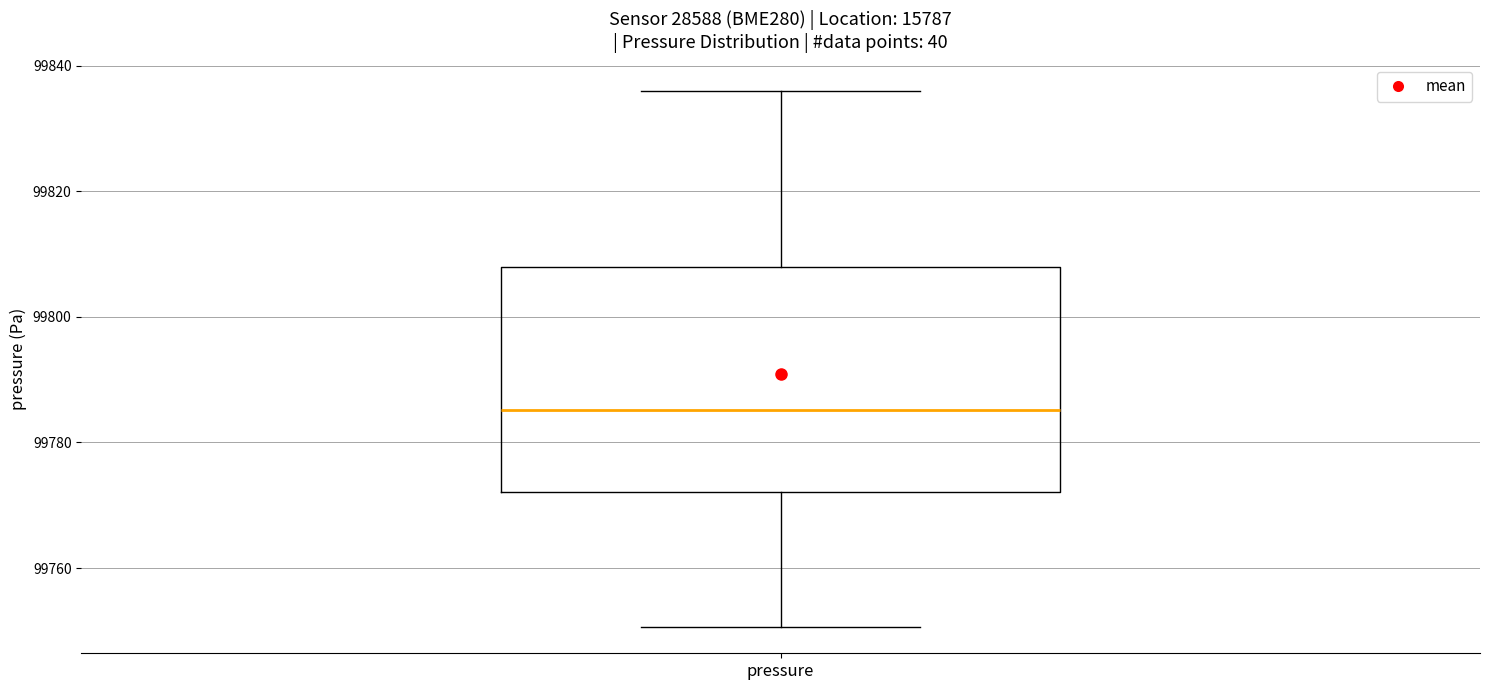

Read this box plot against the y-axis: the position of the median line, the range covered by the box, and the ends of both whiskers. The values are not printed on the chart, so give them approximately, as read against the axis.

median 99786, box 99772 to 99808, whiskers 99750 to 99836